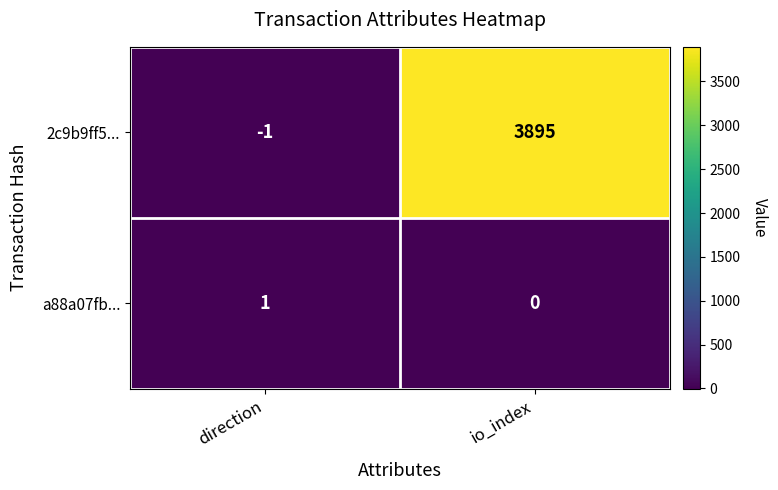

How many series are shown in this chart?

2